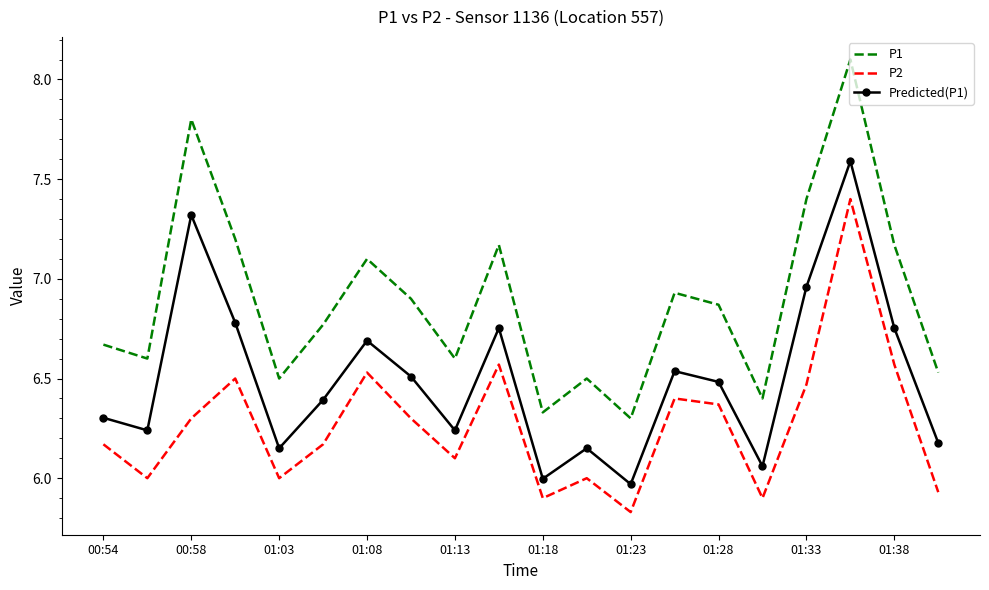

What is the difference between the maximum and minimum values in the Predicted(P1) series?

1.6